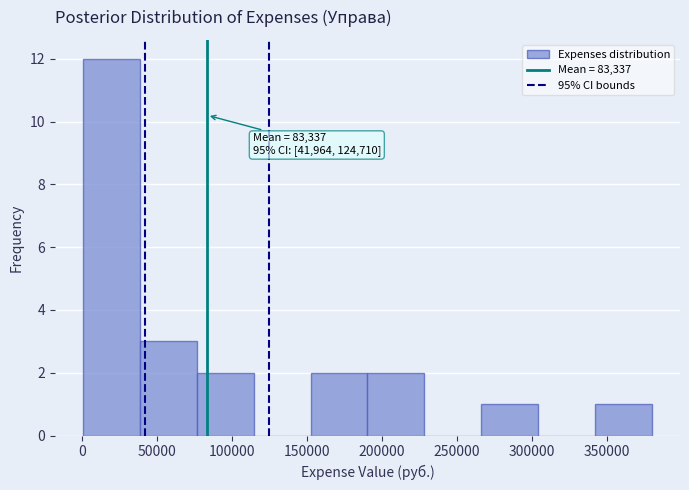

Which range on the x-axis has the tallest bar?

0 to 40000